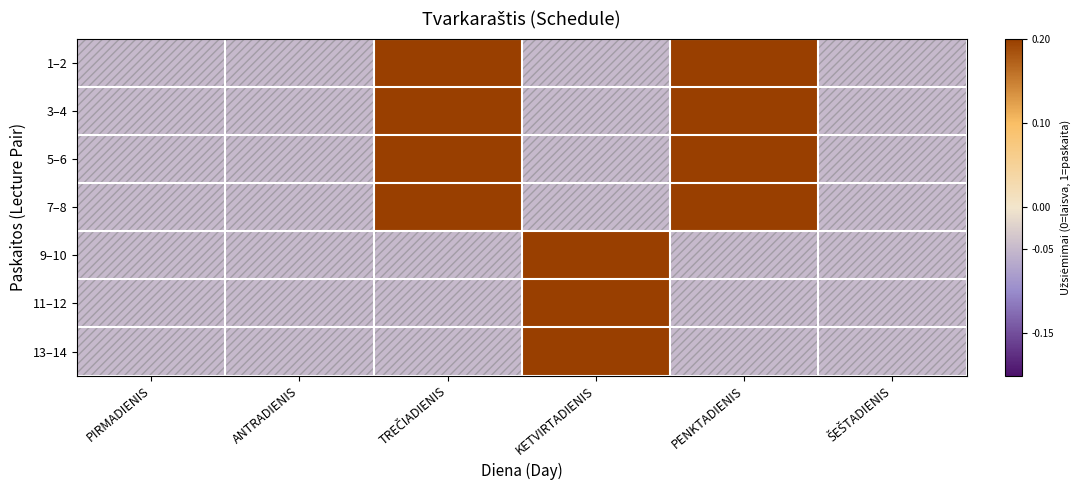

Rank the series at ANTRADIENIS from highest to lowest value.

1–2, 3–4, 5–6, 7–8, 9–10, 11–12, 13–14